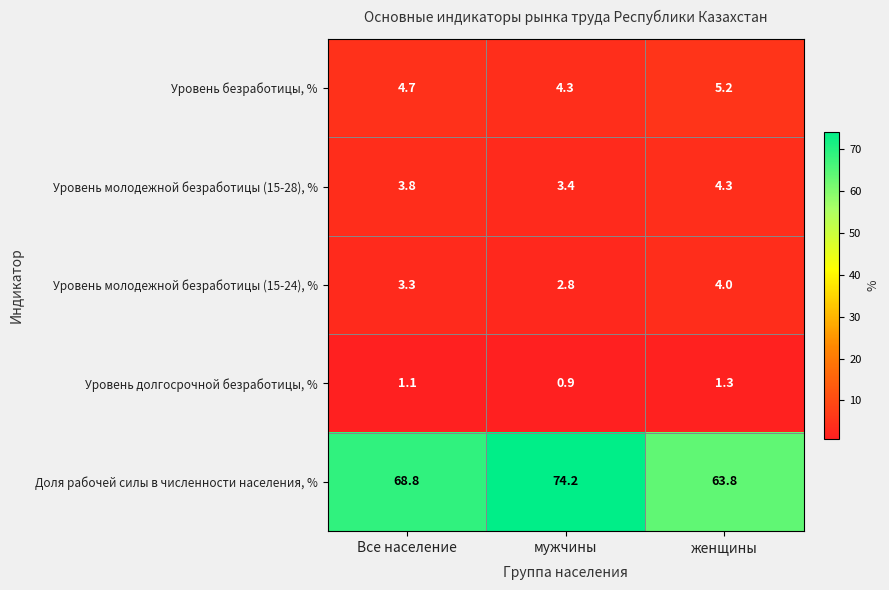

What is the sum of all Уровень молодежной безработицы (15-28), % values?

11.5